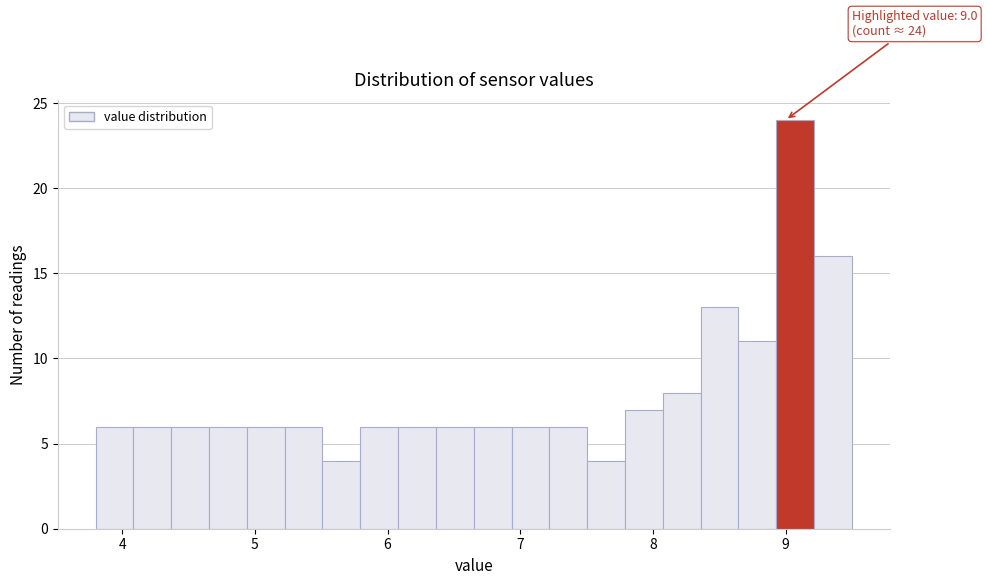

Around what value on the x-axis is the tallest bar? Give the approximate position of its centre, as read against the axis.

9.1